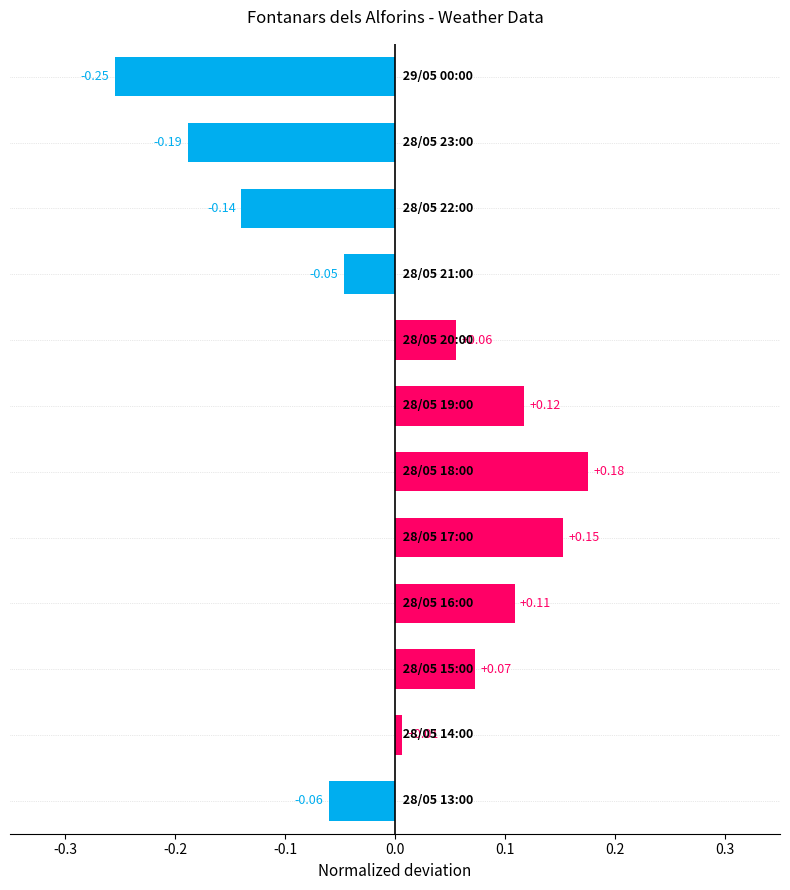

What is the difference between the maximum and minimum values?

0.4